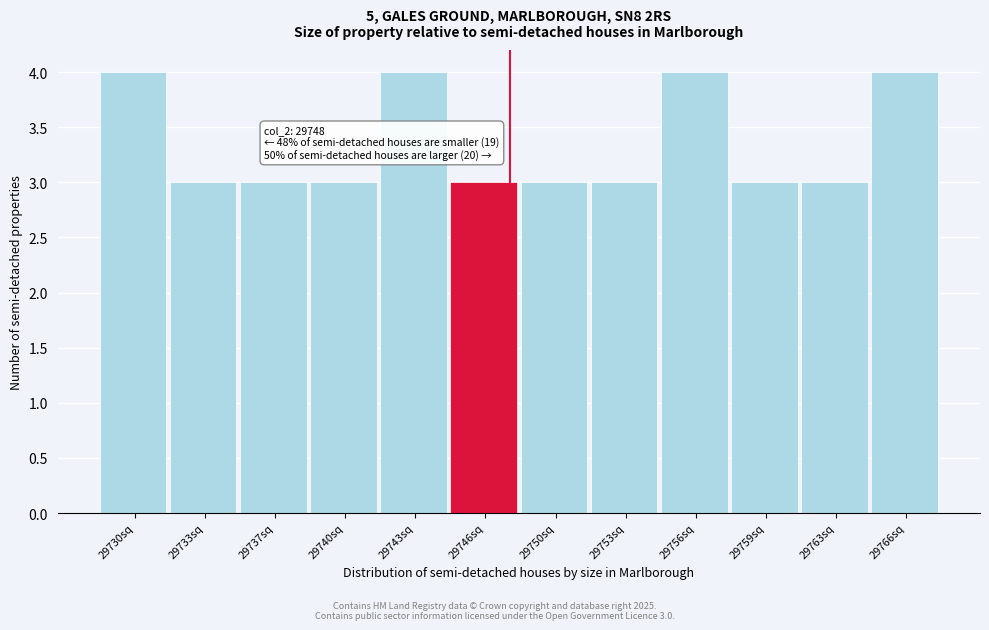

Reading right to left, what are all the values shown in this chart?

29766sq=4	29763sq=3	29759sq=3	29756sq=4	29753sq=3	29750sq=3	29746sq=3	29743sq=4	29740sq=3	29737sq=3	29733sq=3	29730sq=4